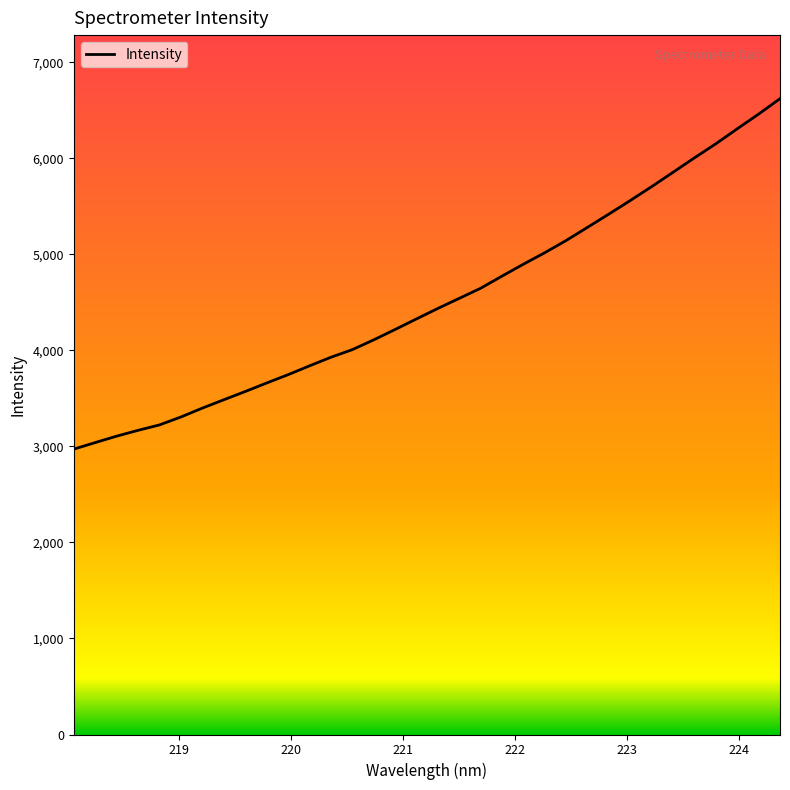

What is the sum of all values?

153934.2